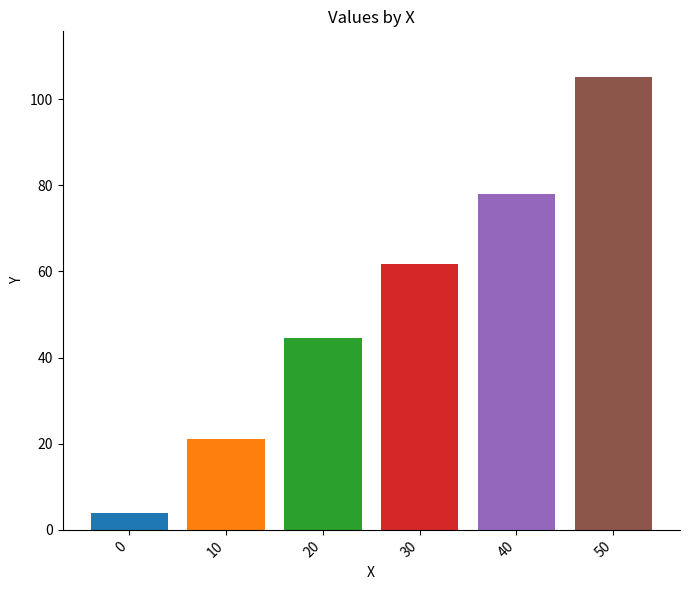

How many categories are shown in the chart?

6